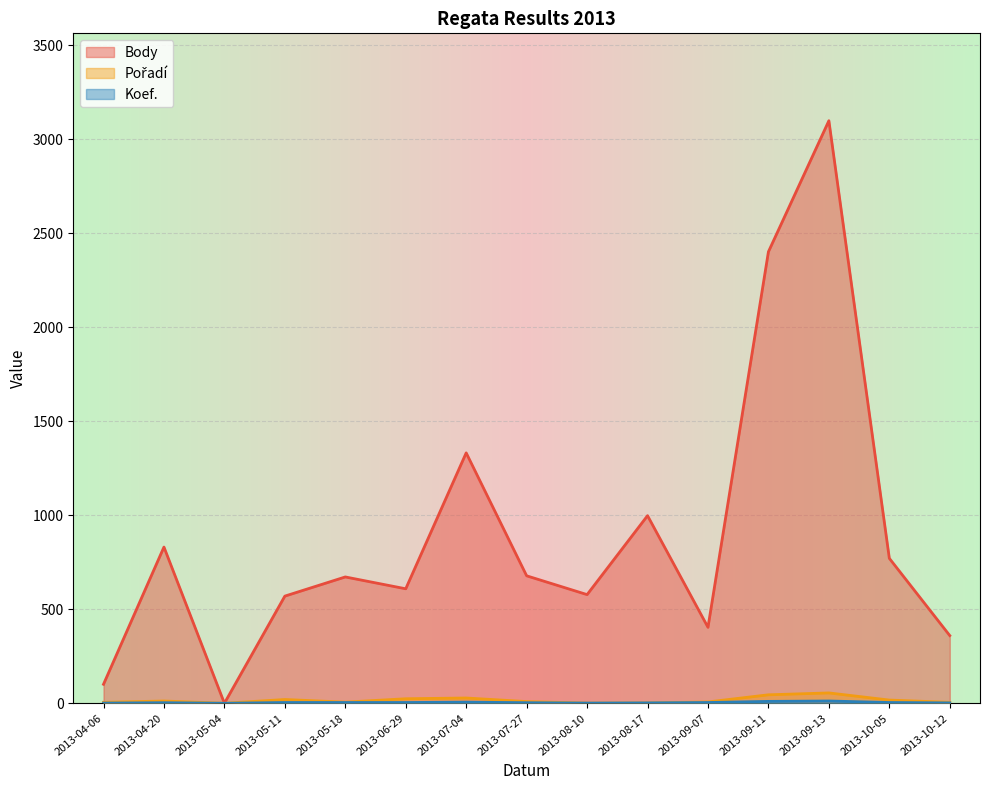

What is the average value of the Body series?

894